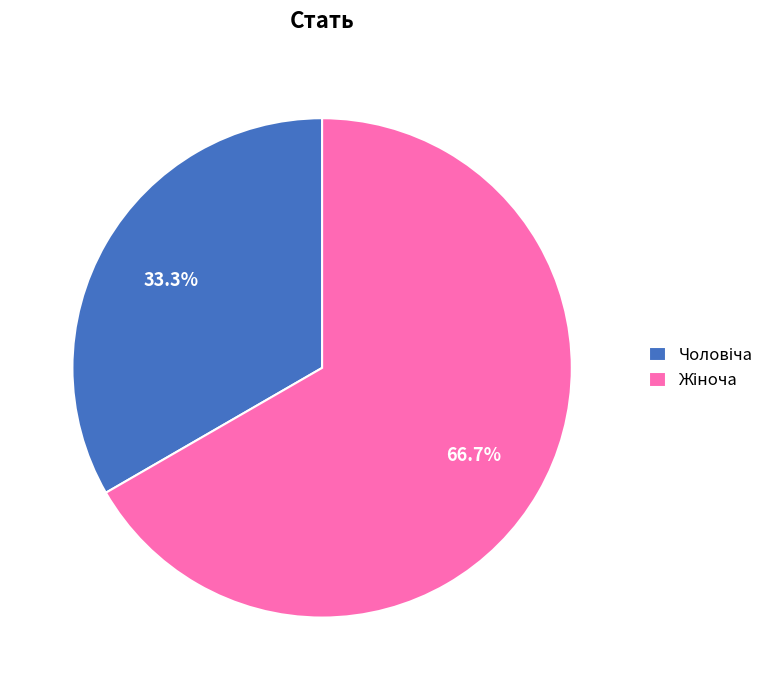

Is there a majority slice in this chart?

Yes